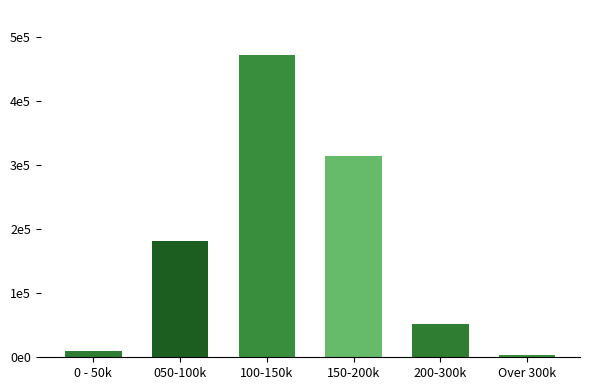

Does the chart contain any negative values?

No